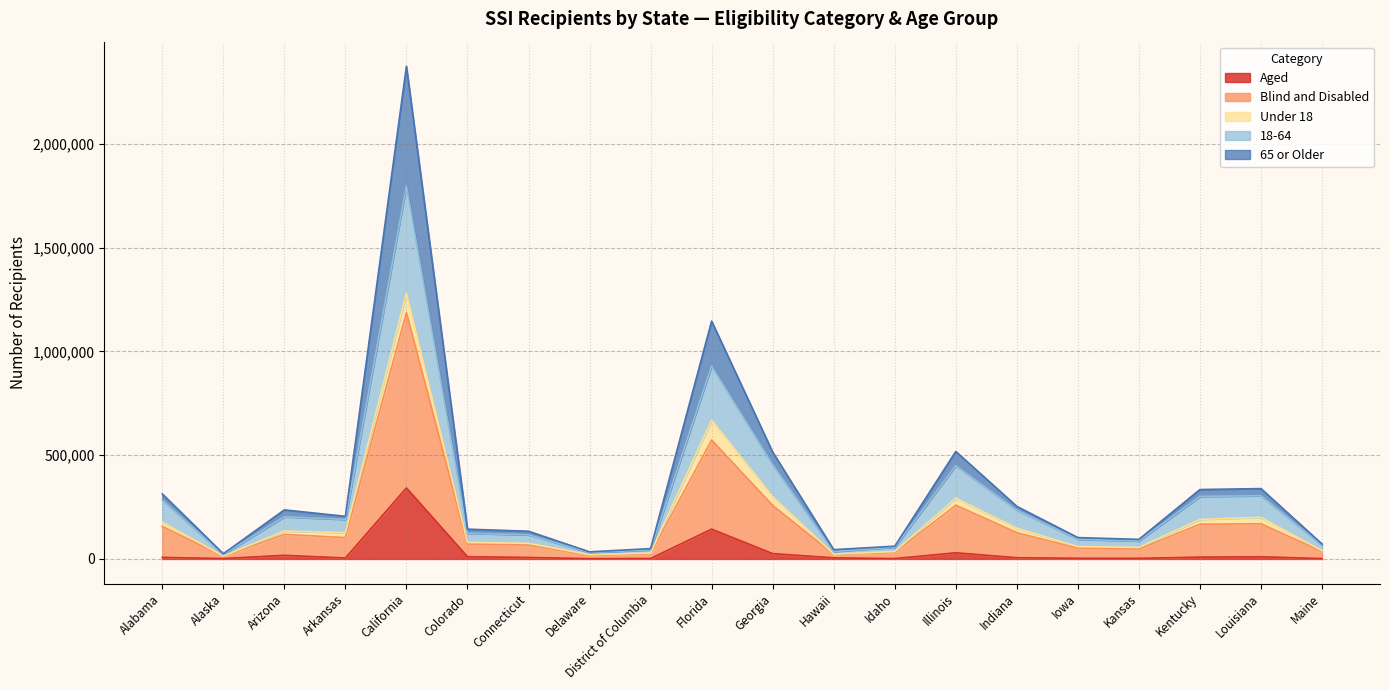

Is it true that 18-64 equals 50213 at Alabama?

False